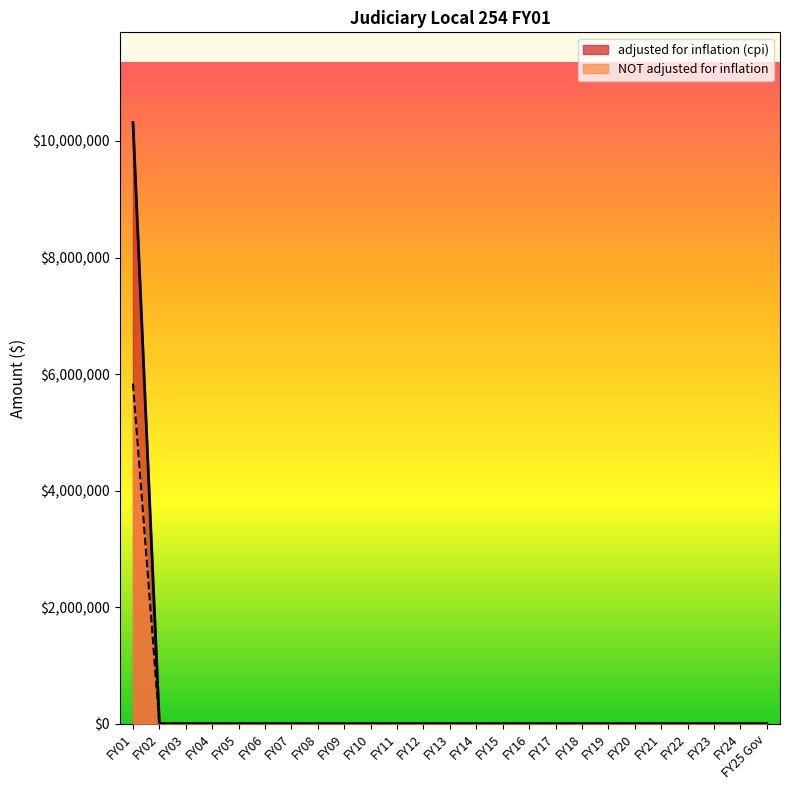

True or false: NOT adjusted for inflation has more than 0 points higher than both neighbors.

False